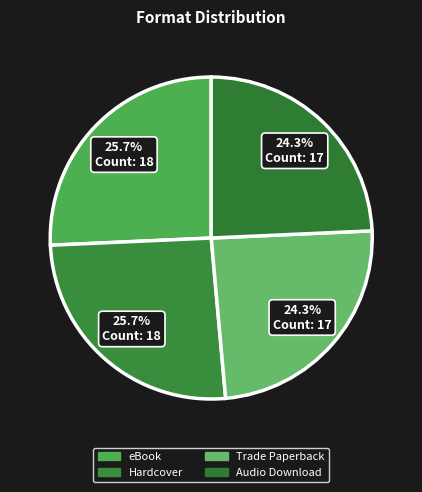

How many slices are in this pie chart?

4